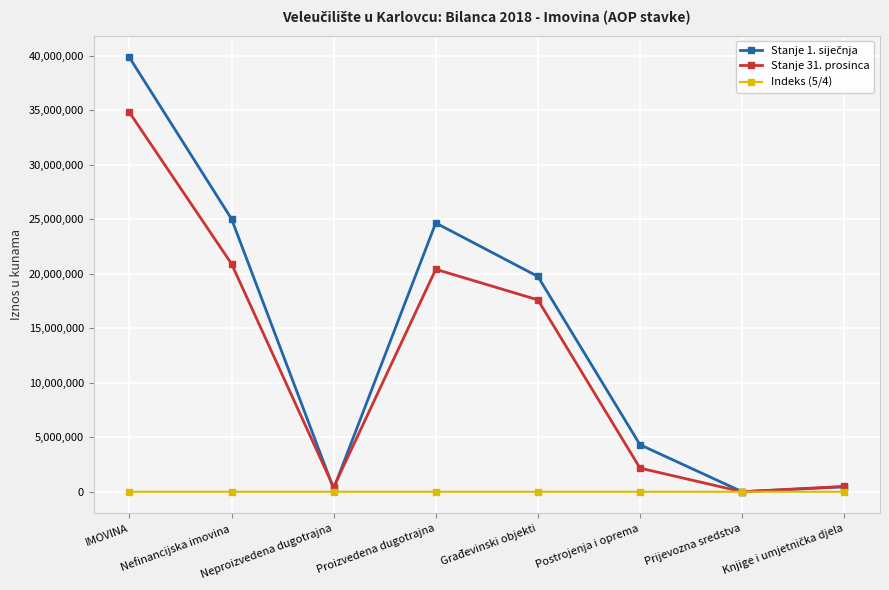

Which category has the highest value across all series?

IMOVINA